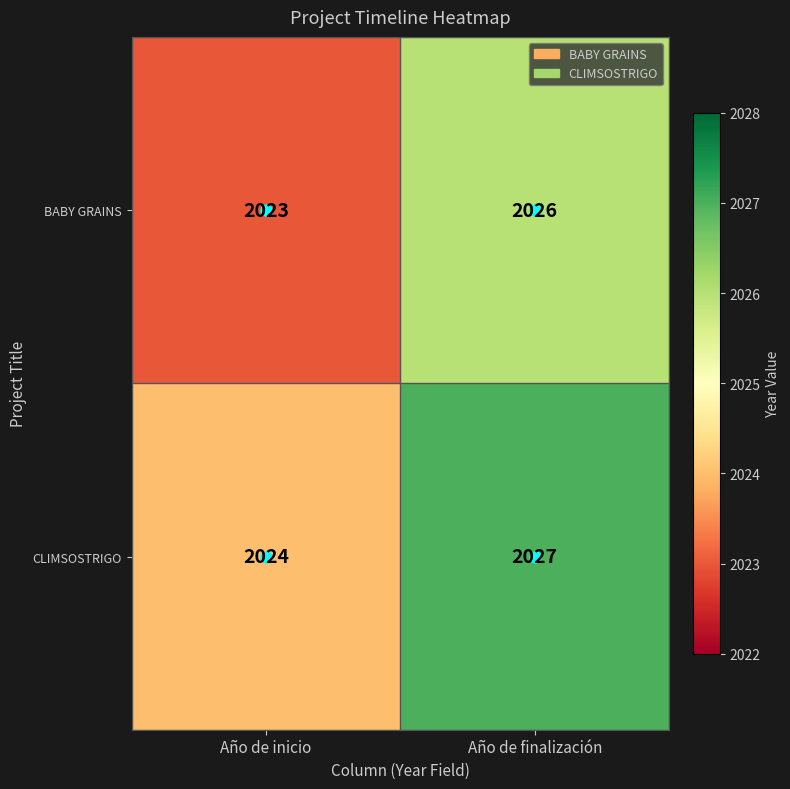

Which series has the largest total across all categories?

CLIMSOSTRIGO